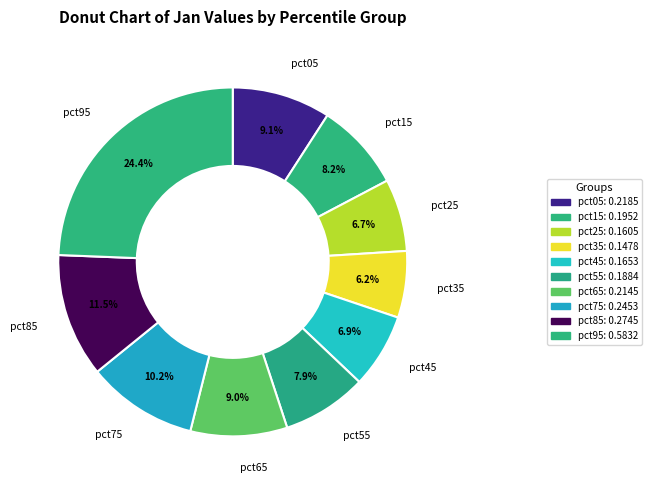

How many segments does this pie chart have?

10